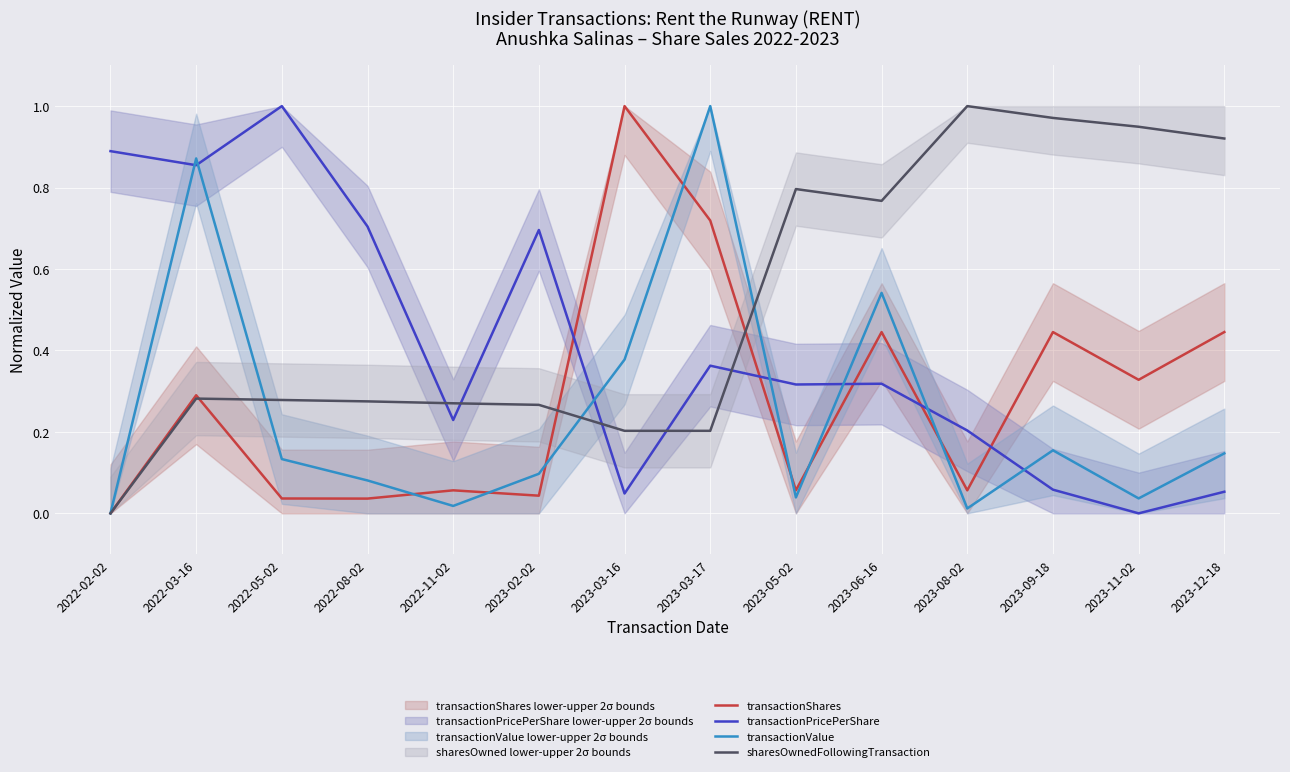

What is the average value of the transactionPricePerShare series?

0.4